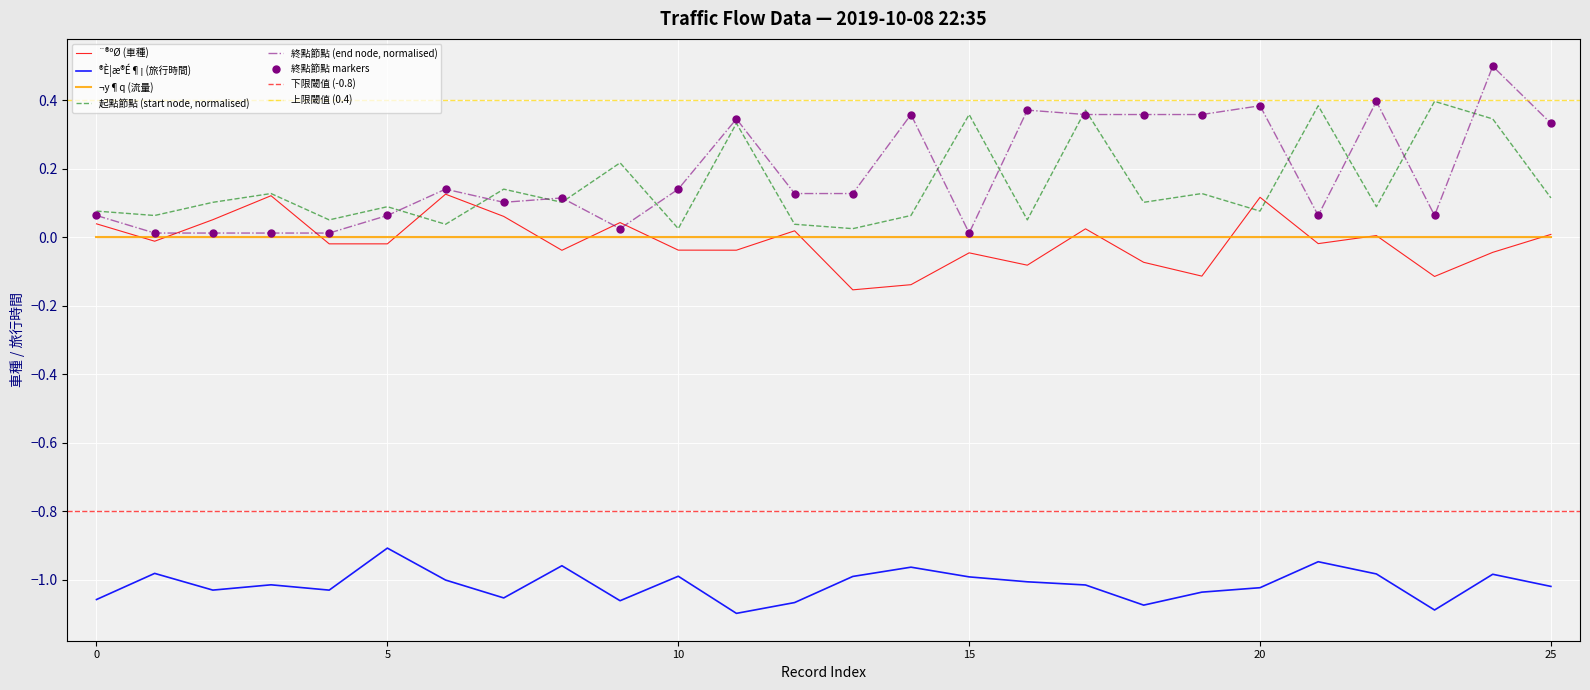

True or false: ®È¦æ®É¶¡ (旅行時間) and ¨®ºØ (車種) cross at least once.

False